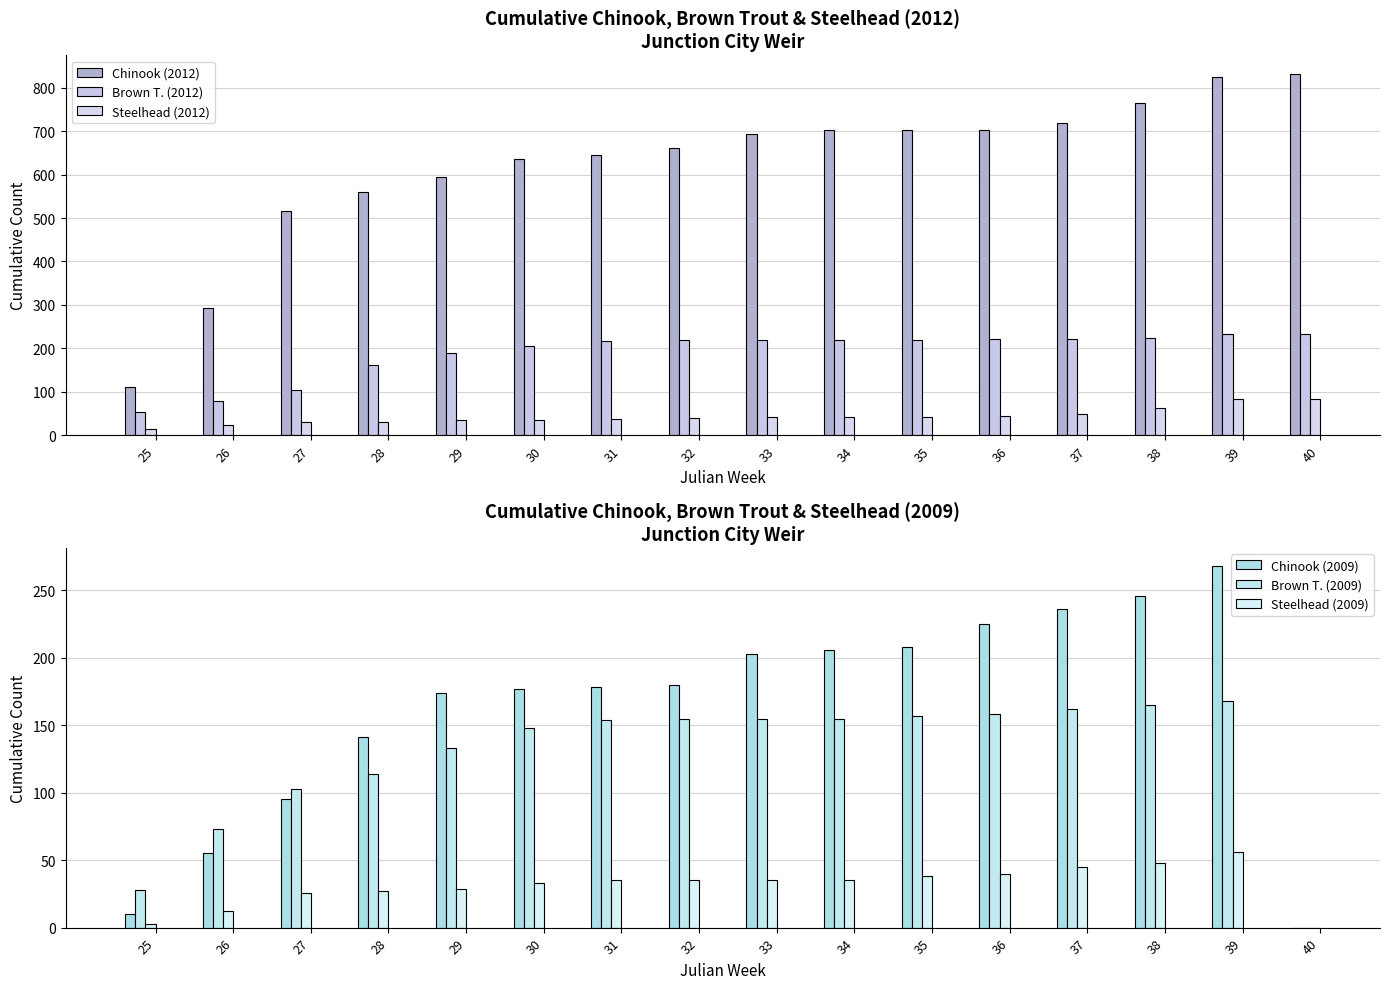

Between 26 and 35, which is larger?

35